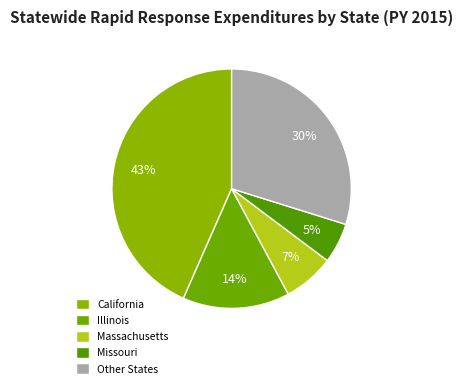

Which slice is the smallest?

Missouri